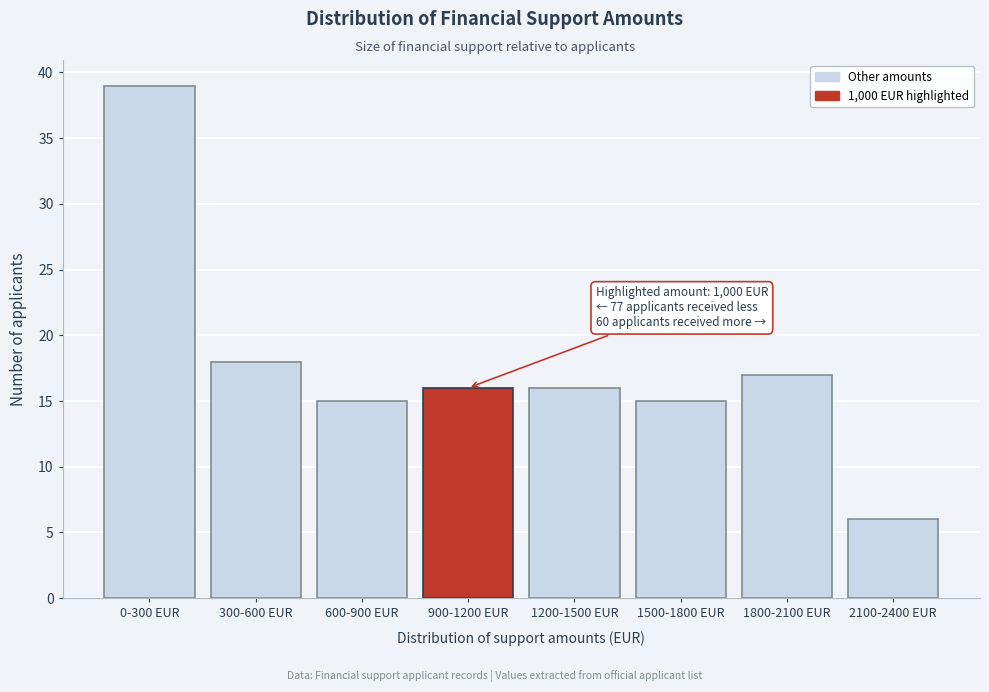

Reading right to left, what are all the values shown in this chart?

6	17	15	16	16	15	18	39